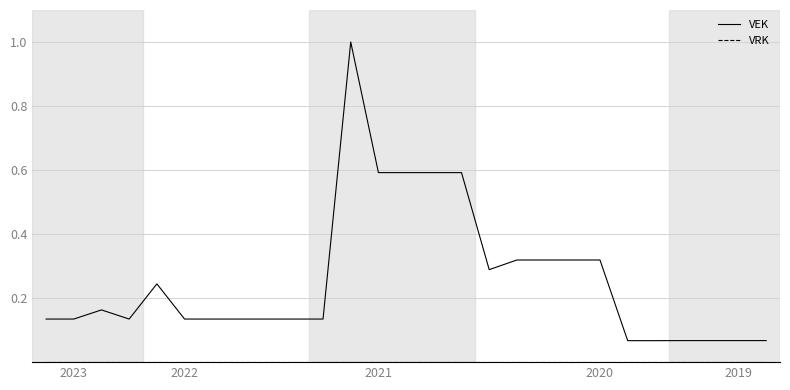

What is the highest value of the VEK series?

1.0